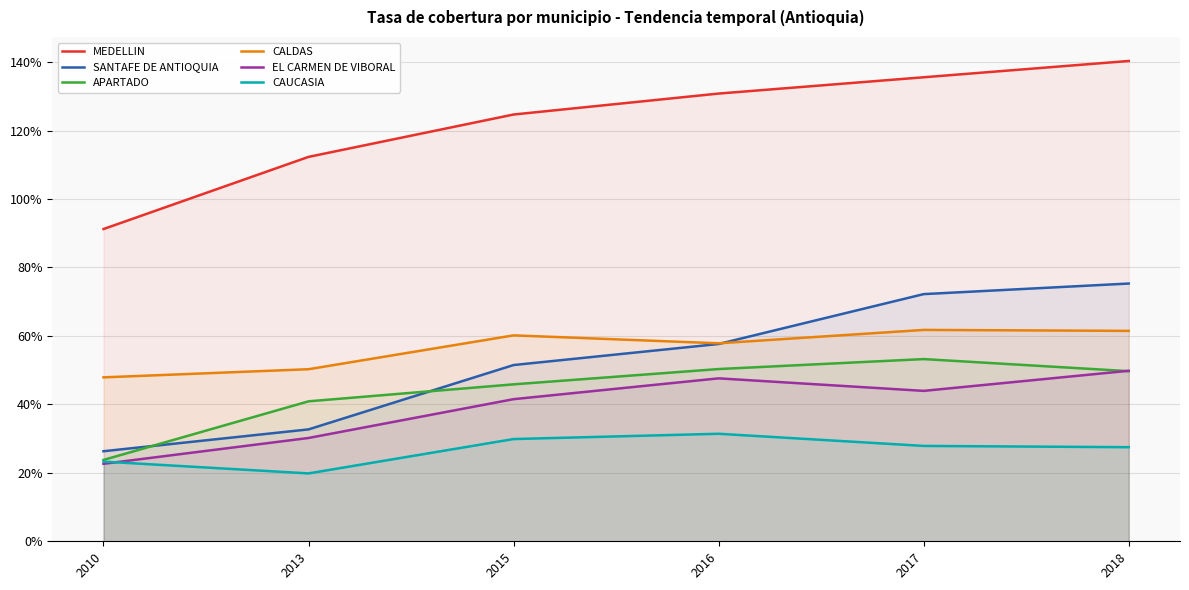

At which category is the sum across all series the highest?

2018